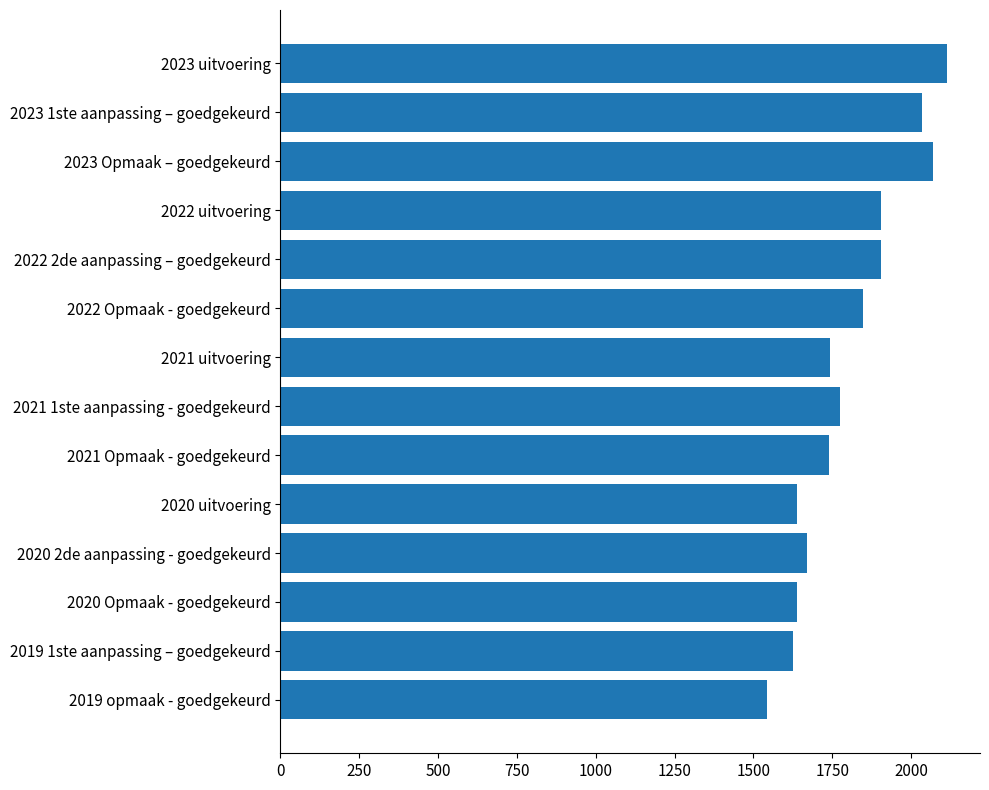

True or false: the data shows 1904 at 2022 uitvoering.

True